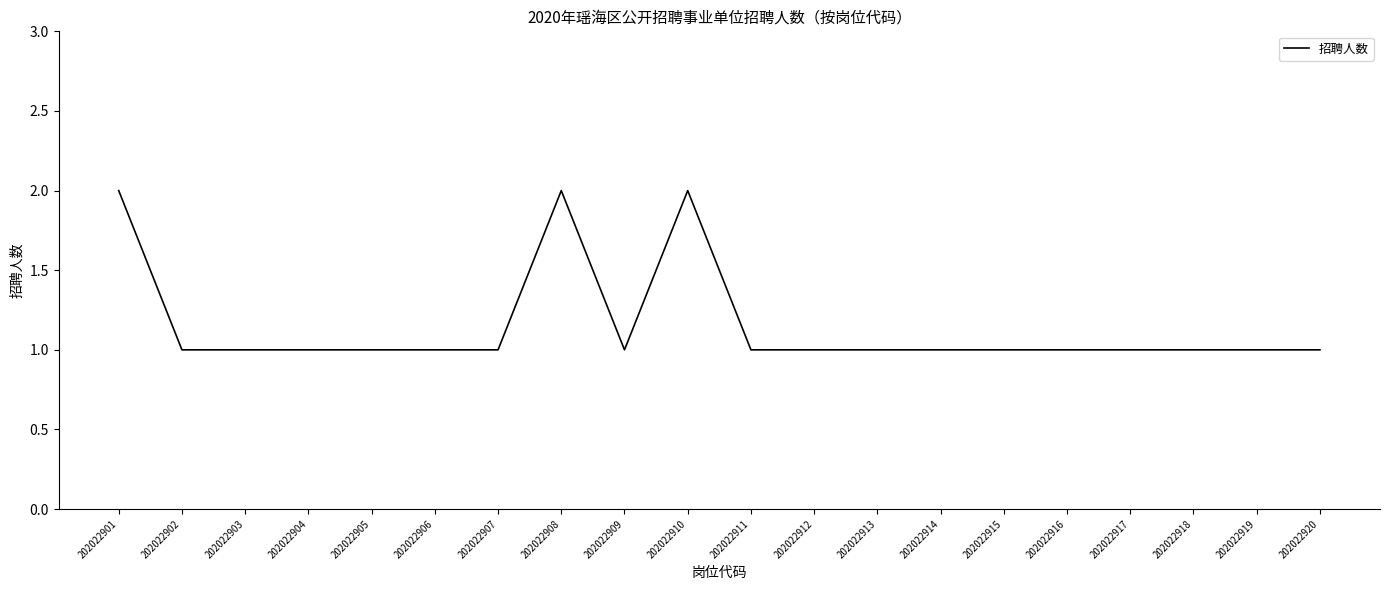

What is the difference between the maximum and second lowest values?

1